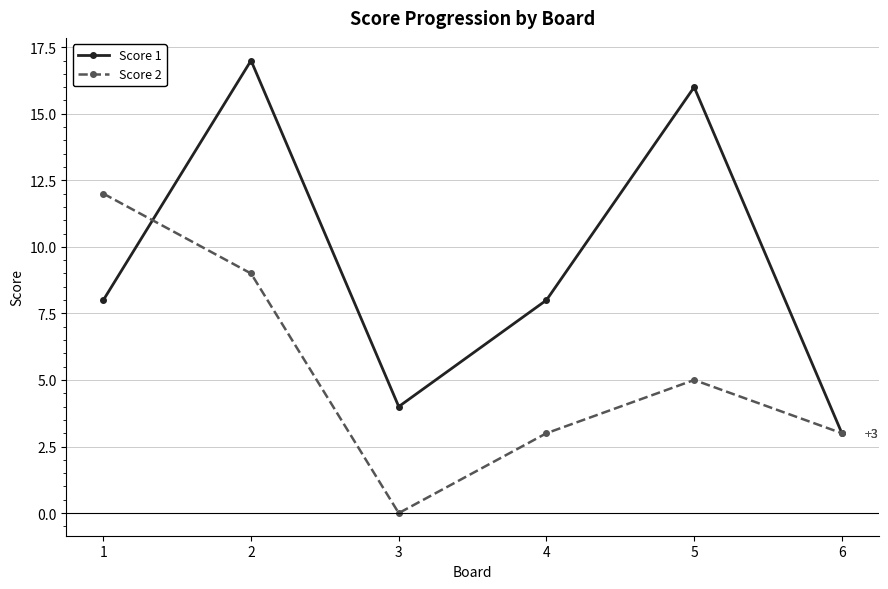

What is the maximum value shown in the chart?

17